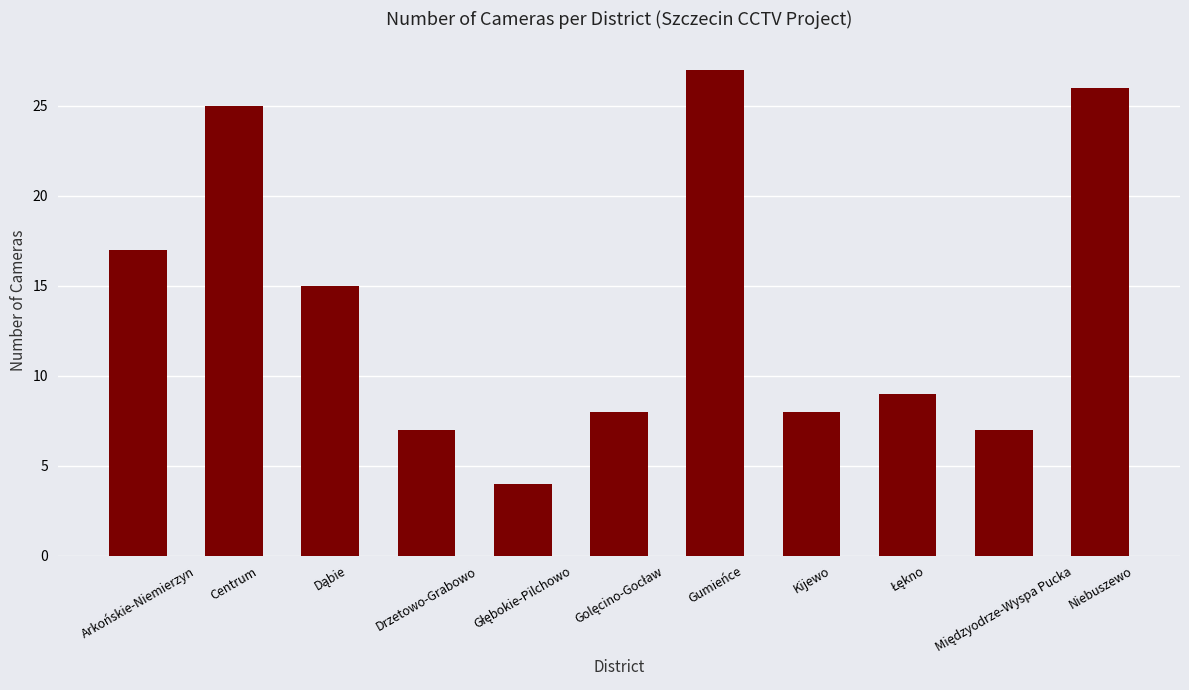

What is the average value?

14